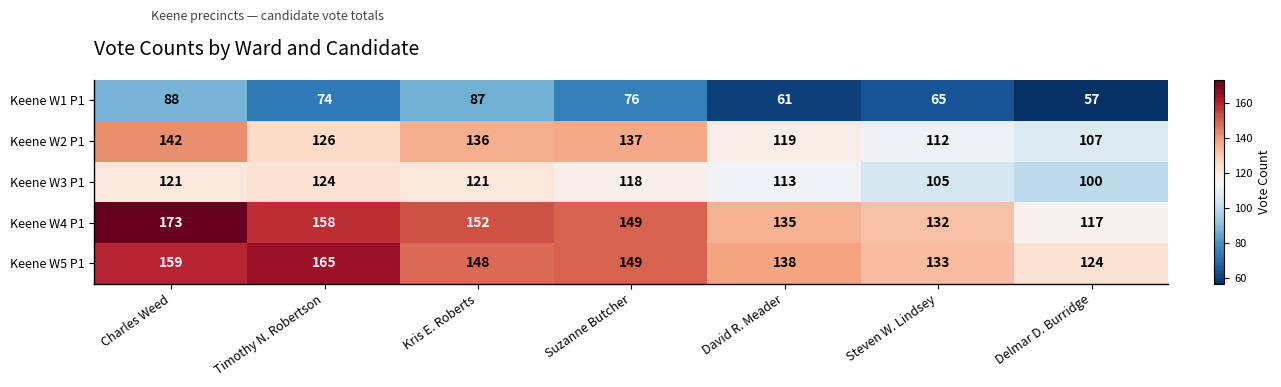

What is the greatest value displayed?

173